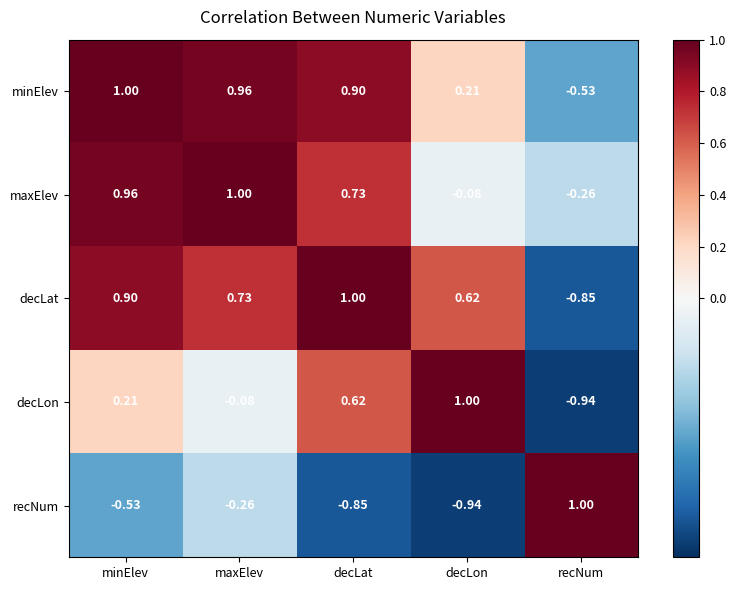

At which label does decLat reach its peak?

decLat